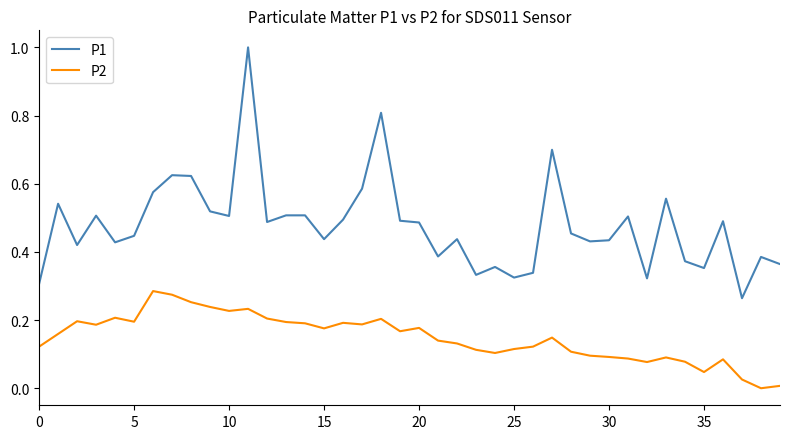

Rank the series by their average value, from lowest to highest.

P2, P1